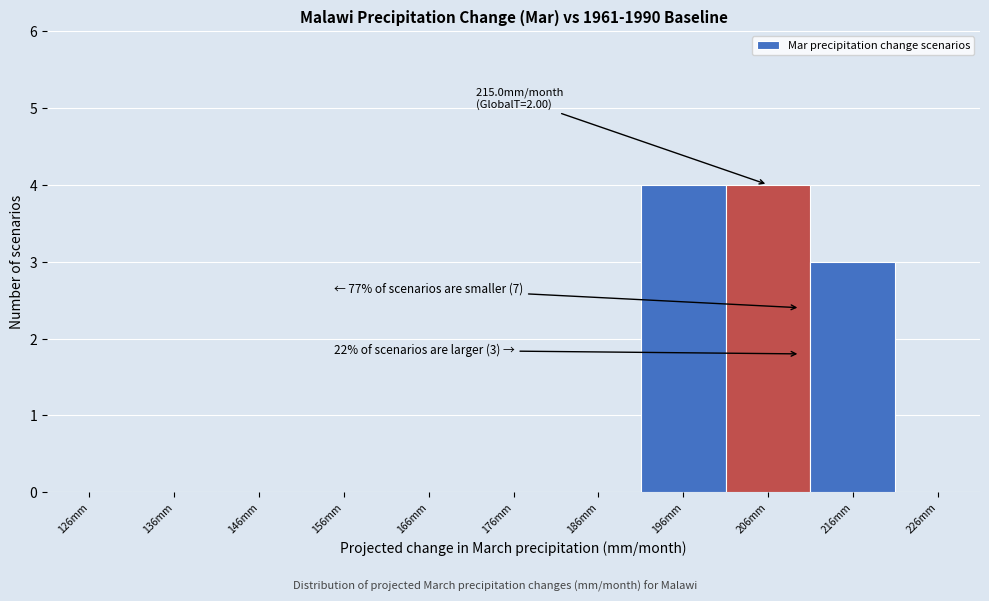

Reading left to right, list all the values displayed in this chart.

126mm=0	136mm=0	146mm=0	156mm=0	166mm=0	176mm=0	186mm=0	196mm=4	206mm=4	216mm=3	226mm=0